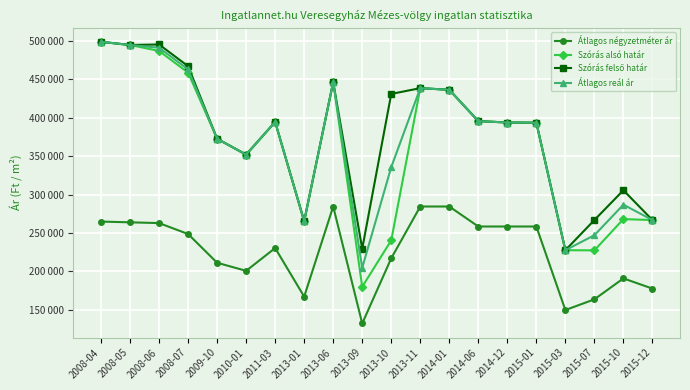

Does the chart have visible grid lines?

Yes